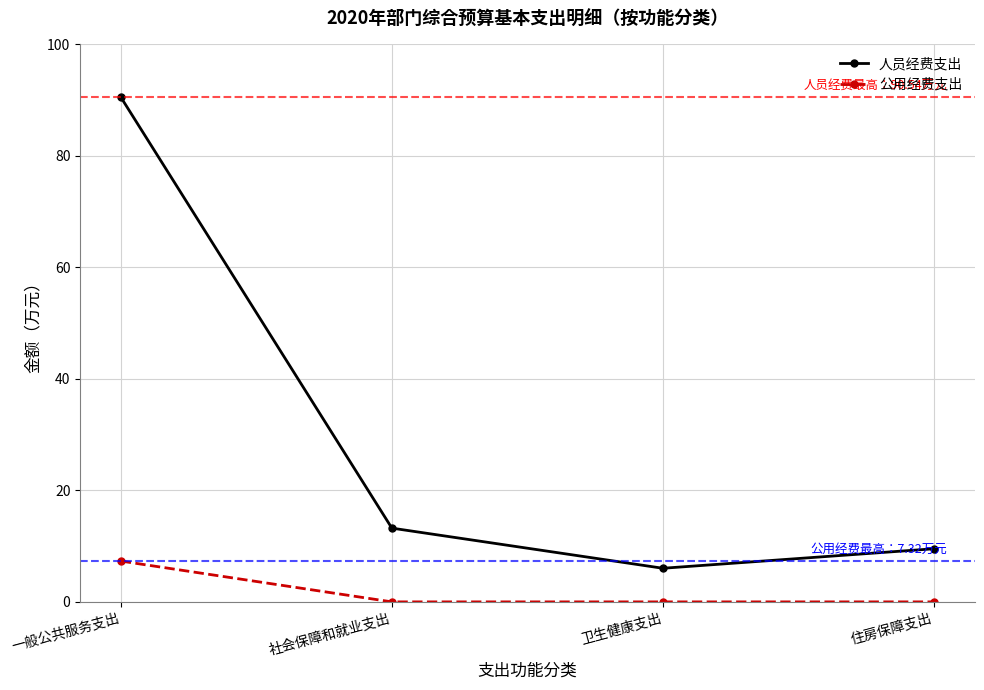

Rank the series by their average value, from lowest to highest.

公用经费支出, 人员经费支出